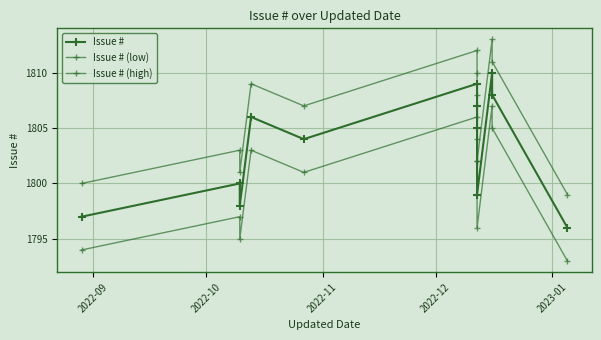

How many lines are shown in the chart?

3